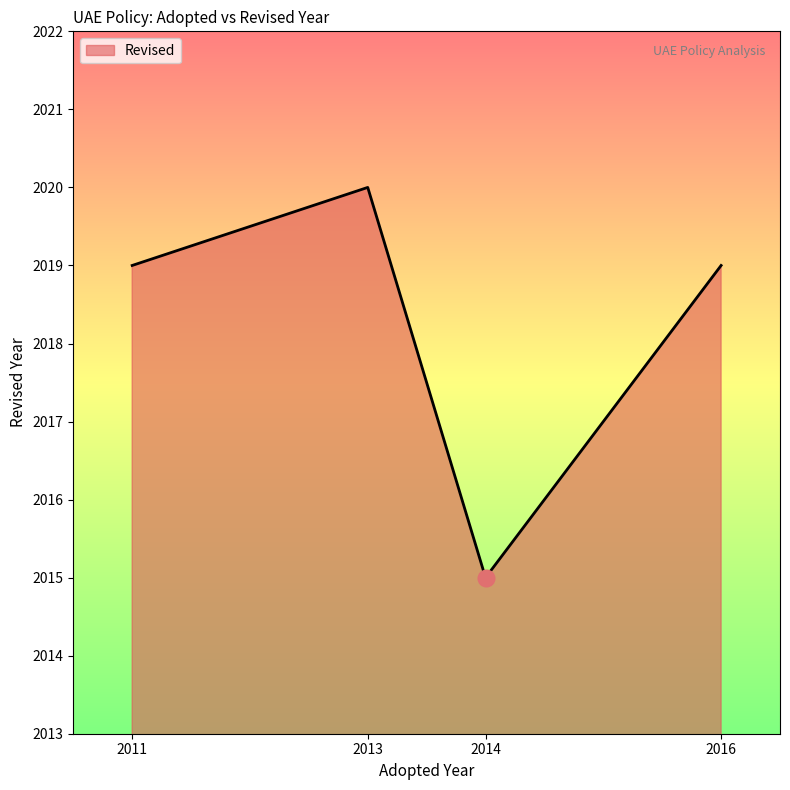

The chart shows a value of 2019 at 2016. True or false?

True